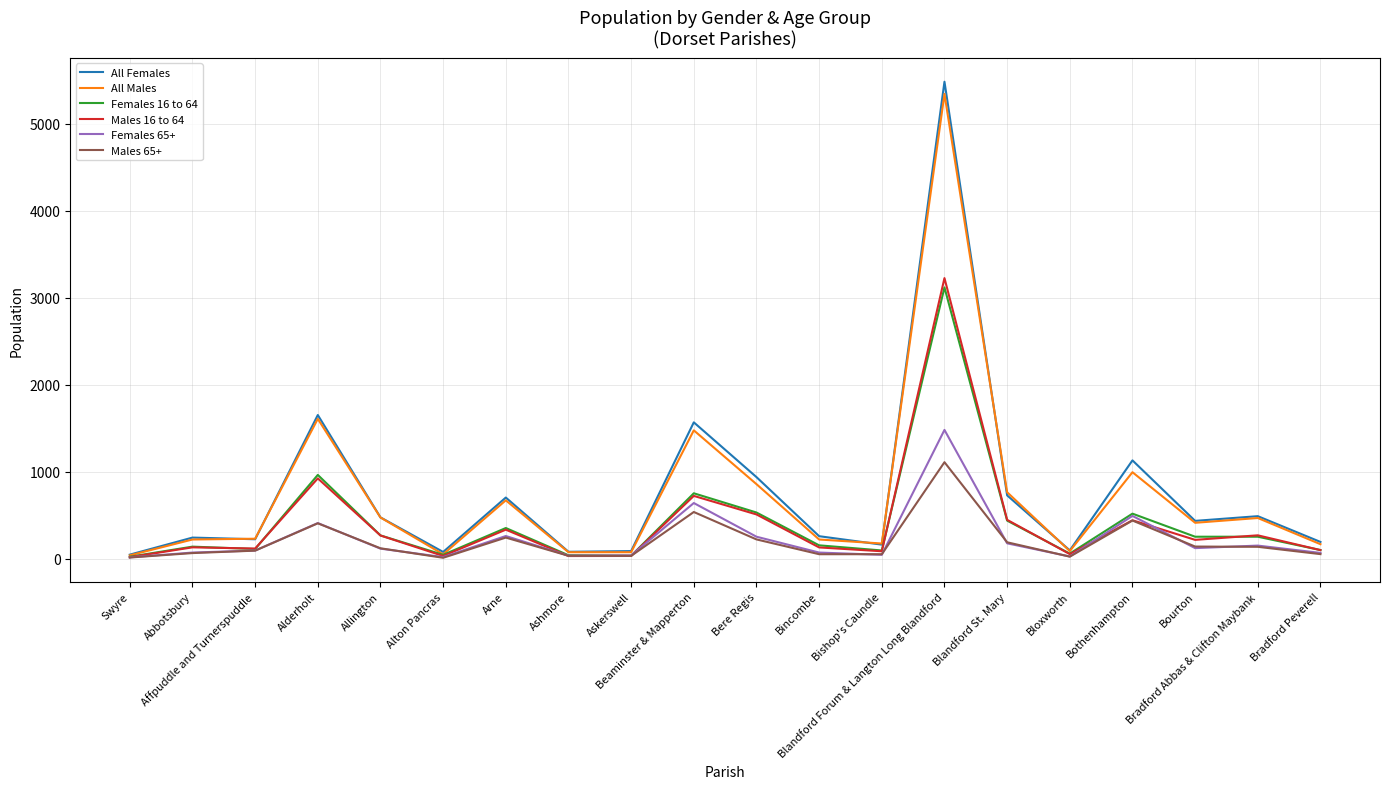

The value of Males 16 to 64 at Allington is 269. True or false?

True